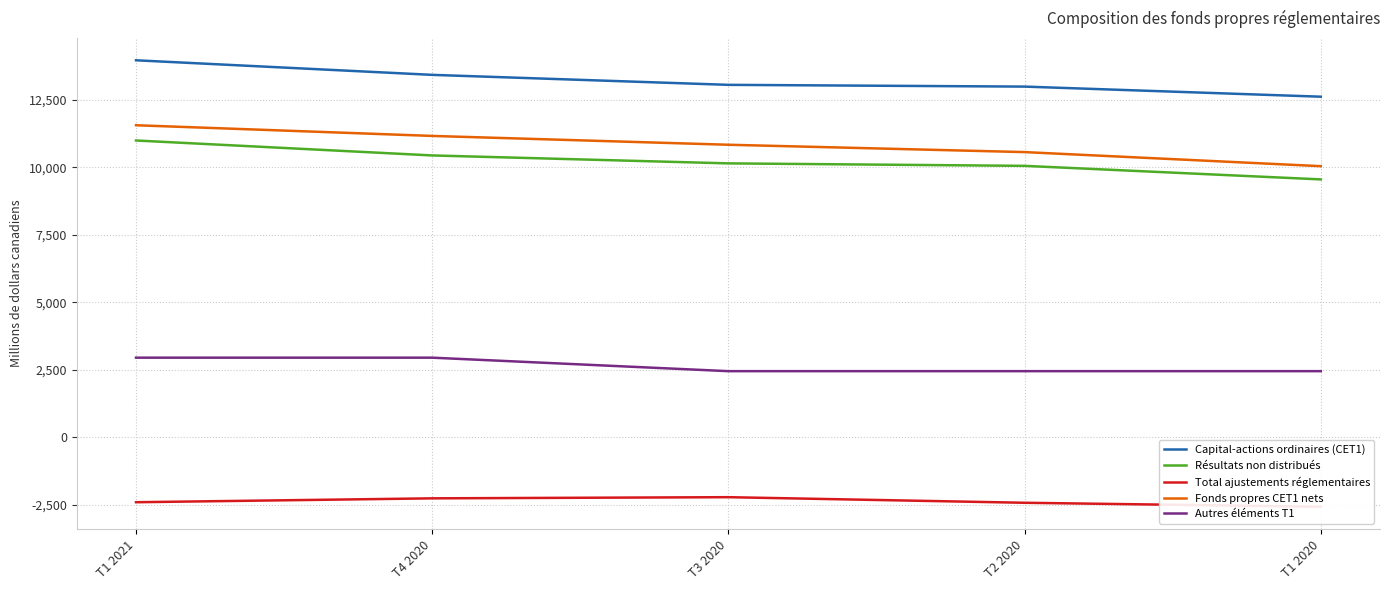

Is this an area chart (filled region under the line)?

No